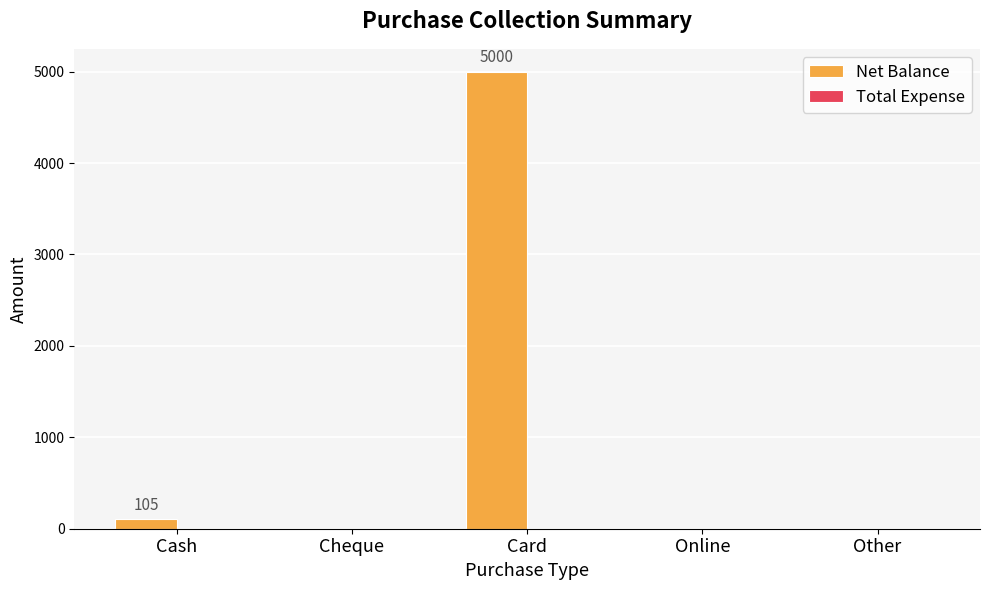

Which has a higher value, Card or Cash?

Card